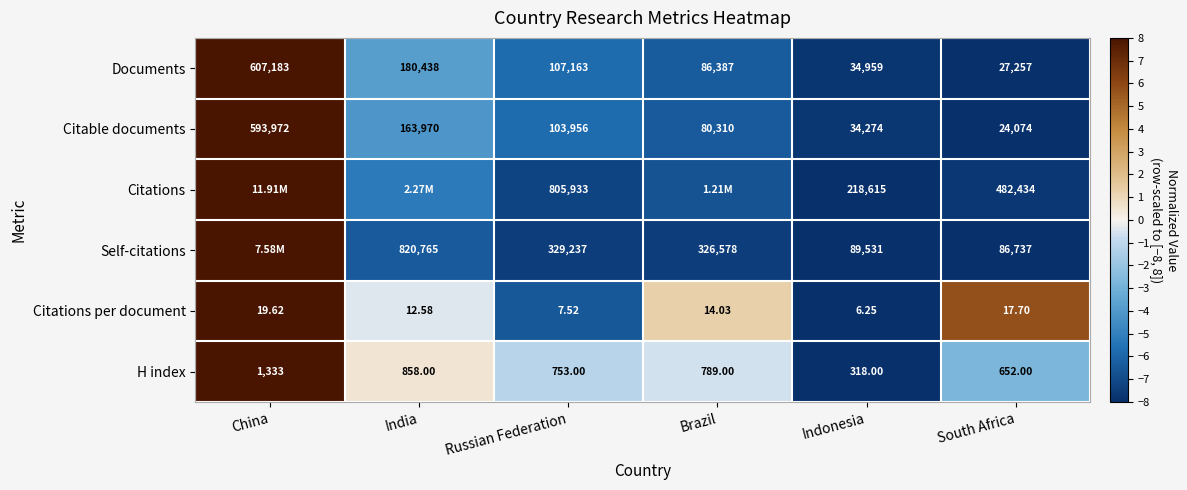

Rank the categories by Citations per document value from lowest to highest.

Indonesia, Russian Federation, India, Brazil, South Africa, China